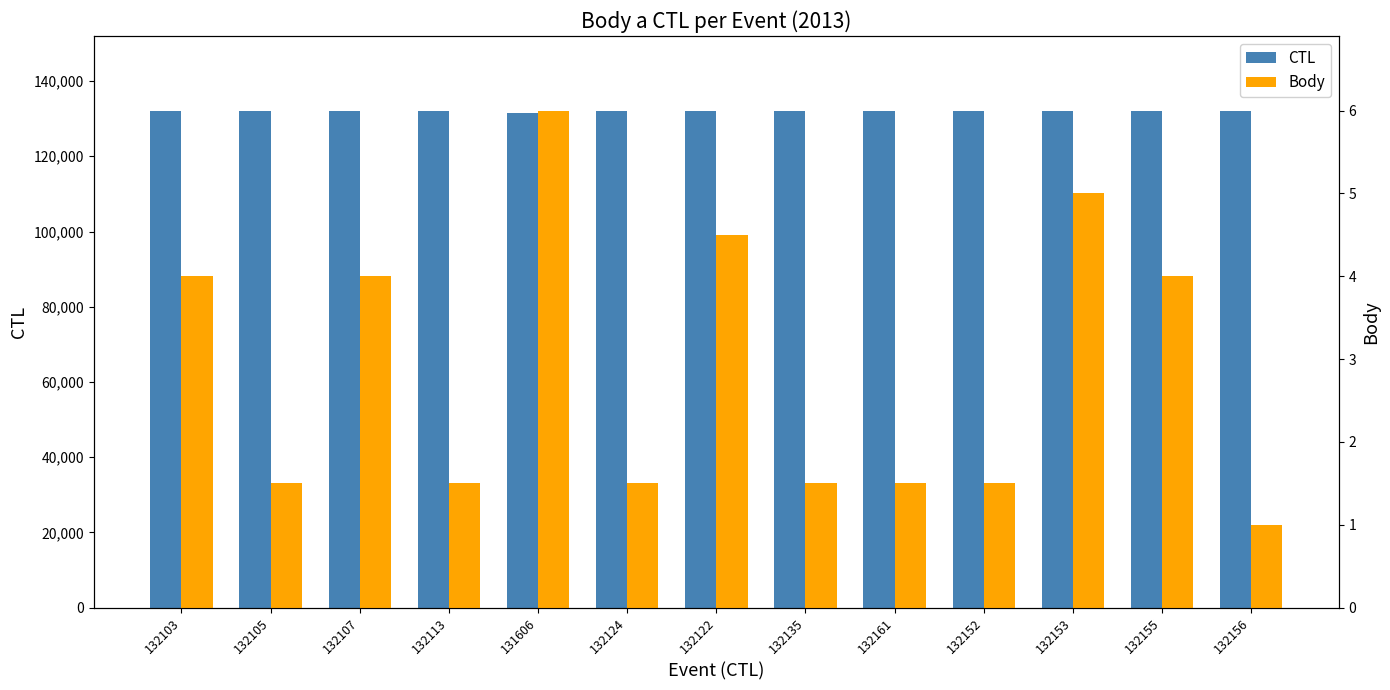

What is the label of the 5th bar from the right?

132161